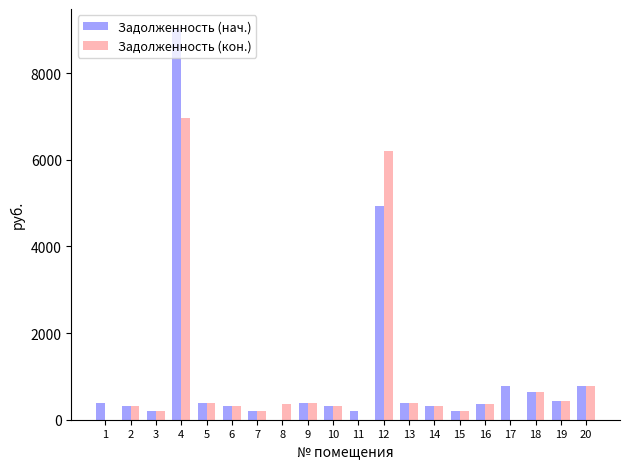

What is the total value across all series at 20?

1560.0